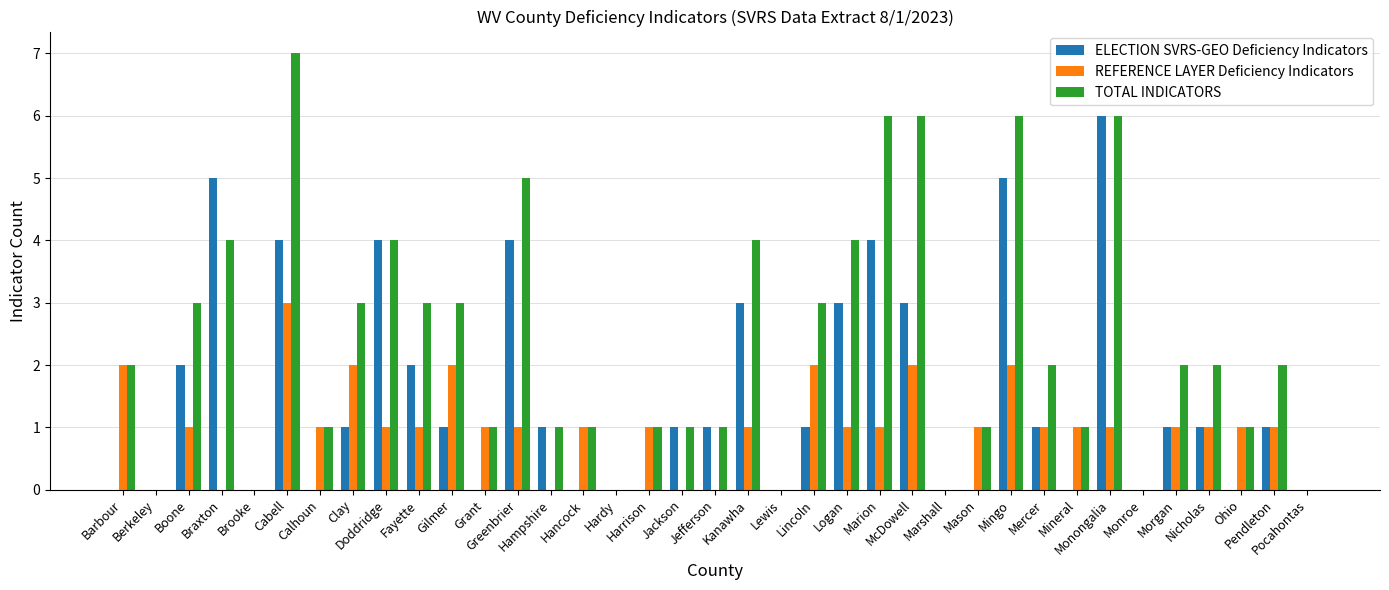

How many series are shown in this chart?

3